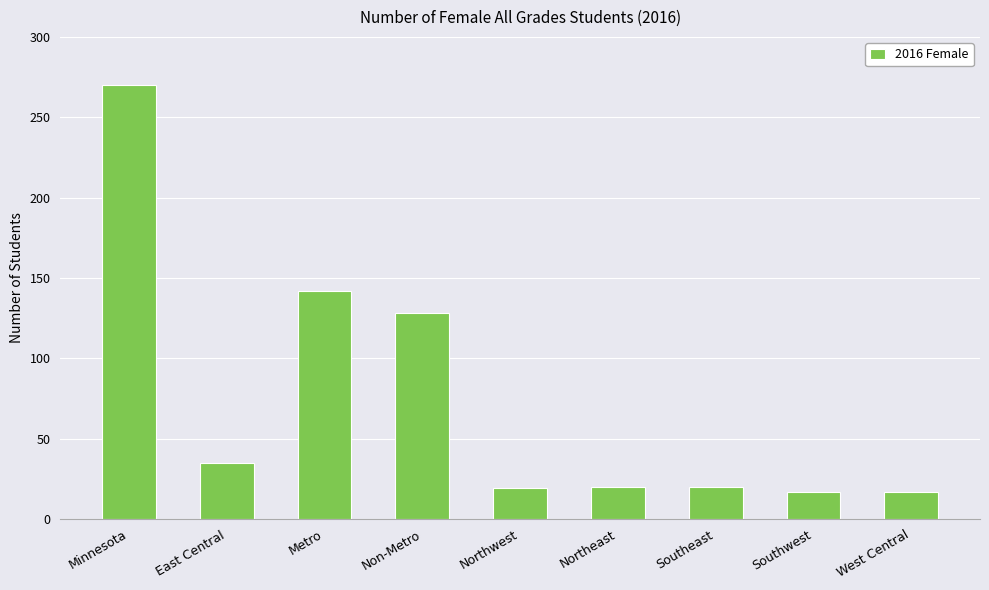

What is the value of the 5th bar from the left?

19